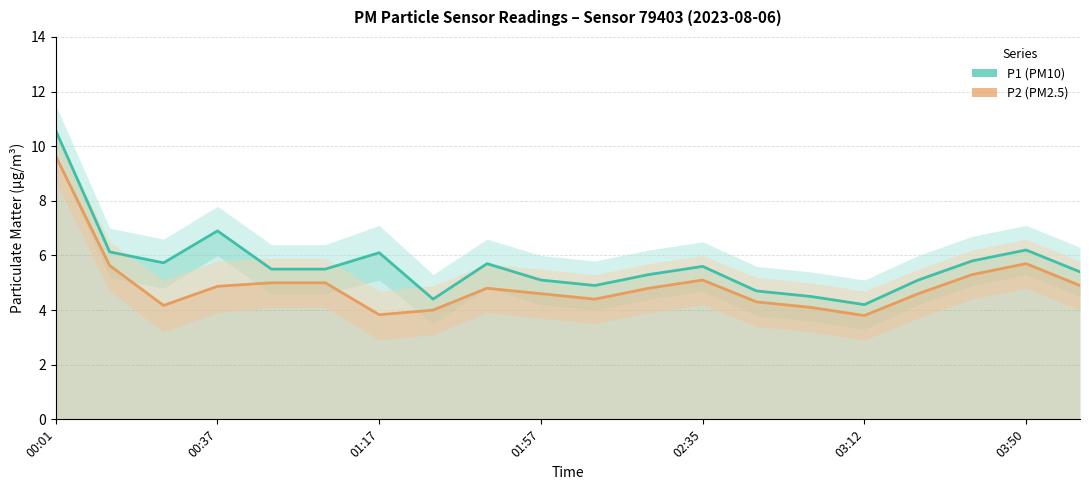

True or false: P1 (PM10) has more than 0 interior local peaks.

True